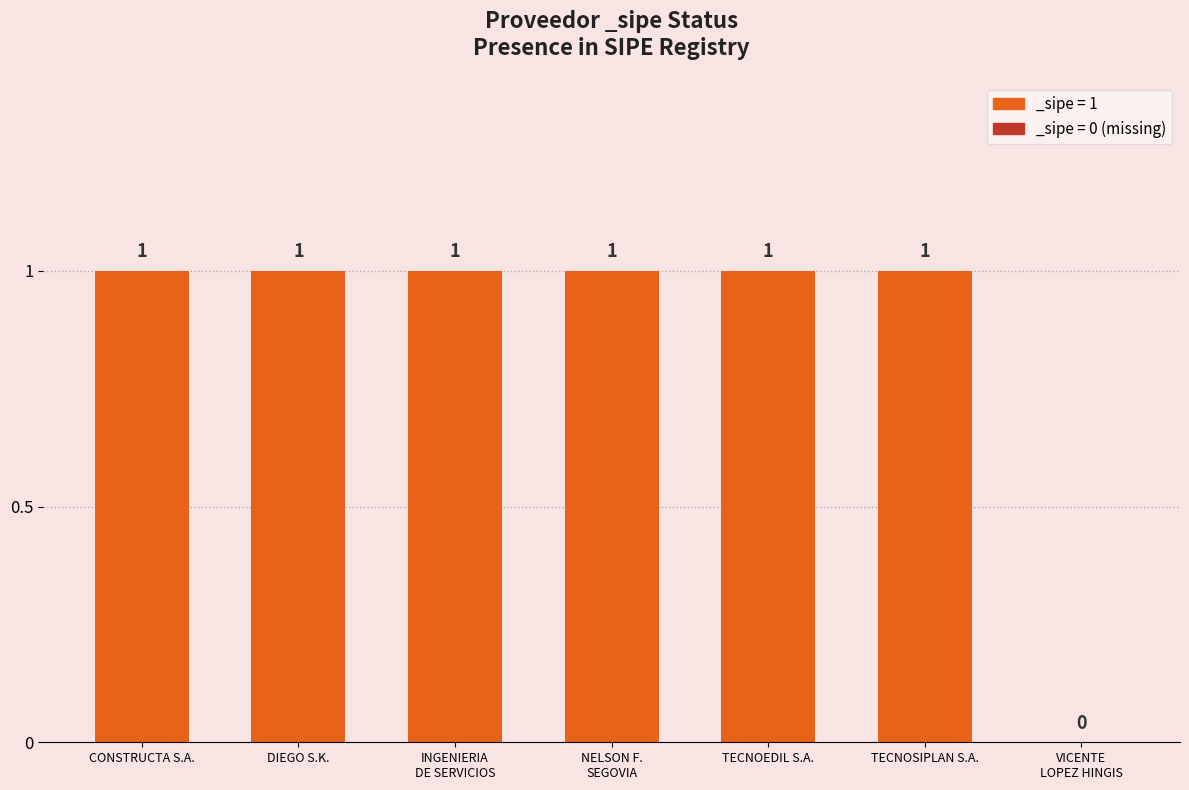

What is the sum of all values?

6